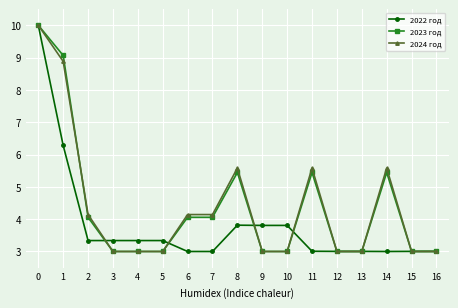

True or false: 2023 год has a value of 4.1 at 2.

True